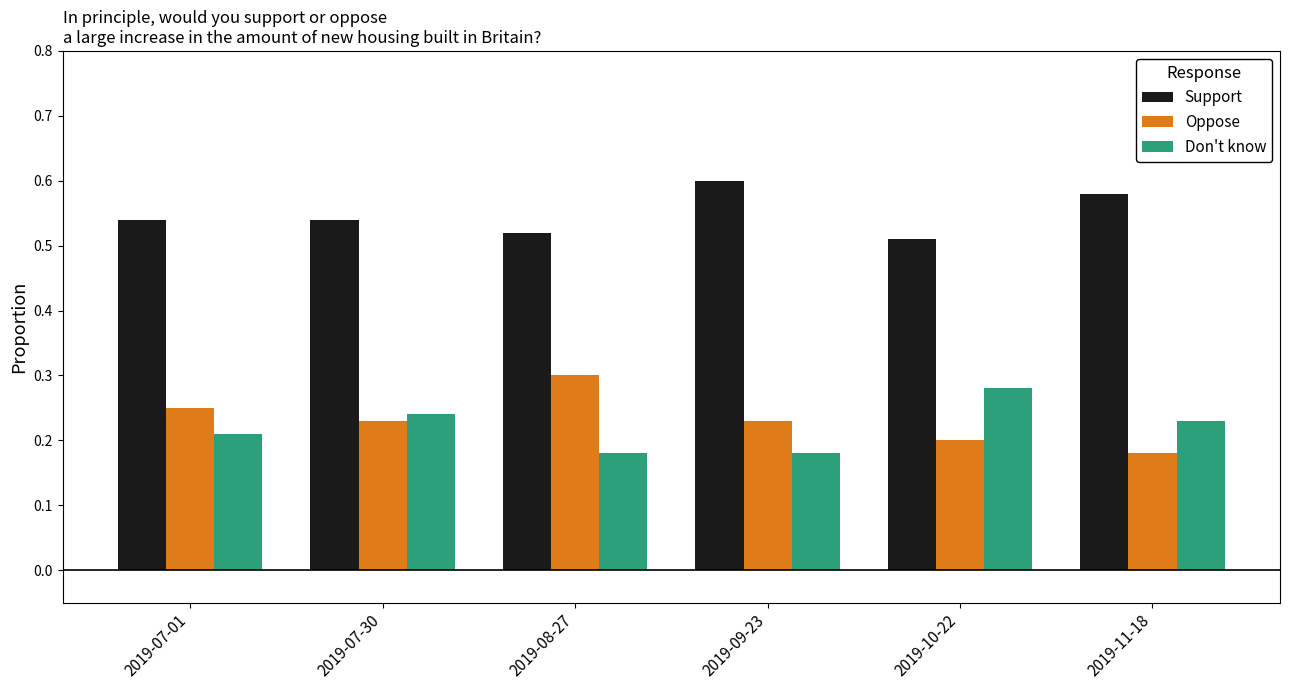

Rank the series by their maximum value, from highest to lowest.

Support, Oppose, Don't know